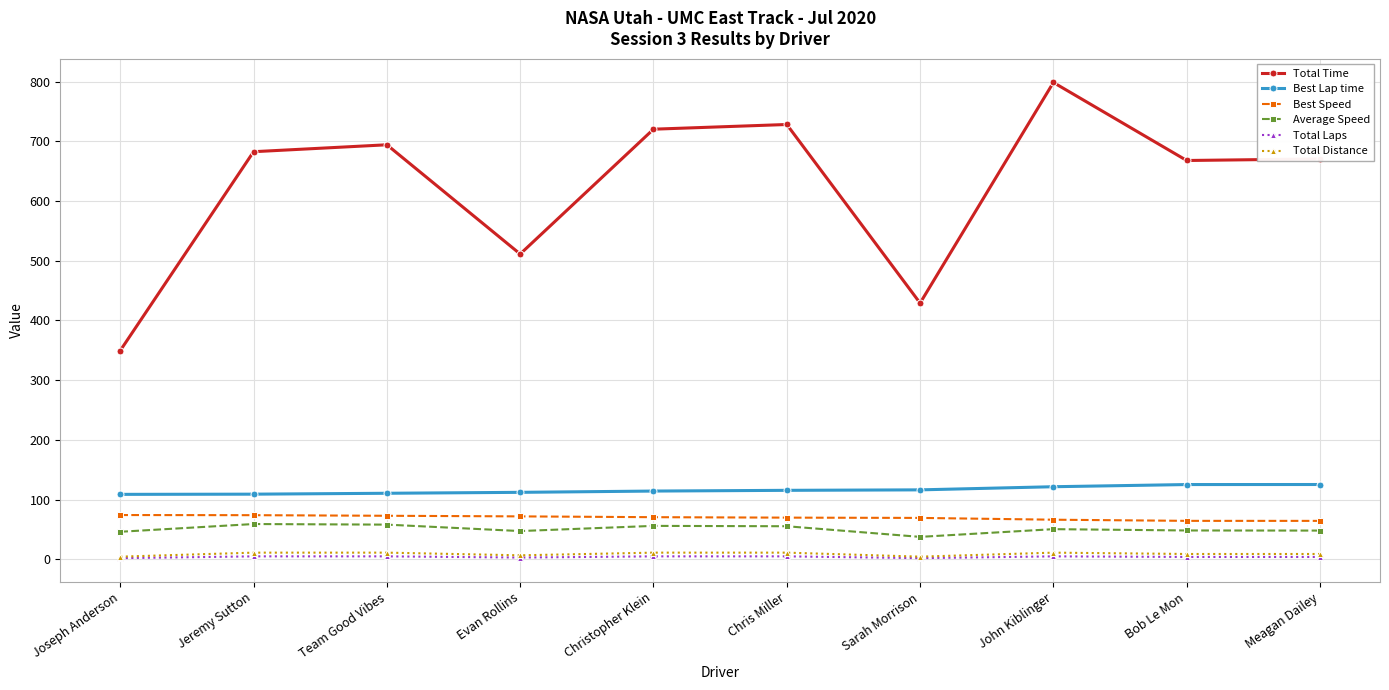

The value of Average Speed at Christopher Klein is 56.0. True or false?

True